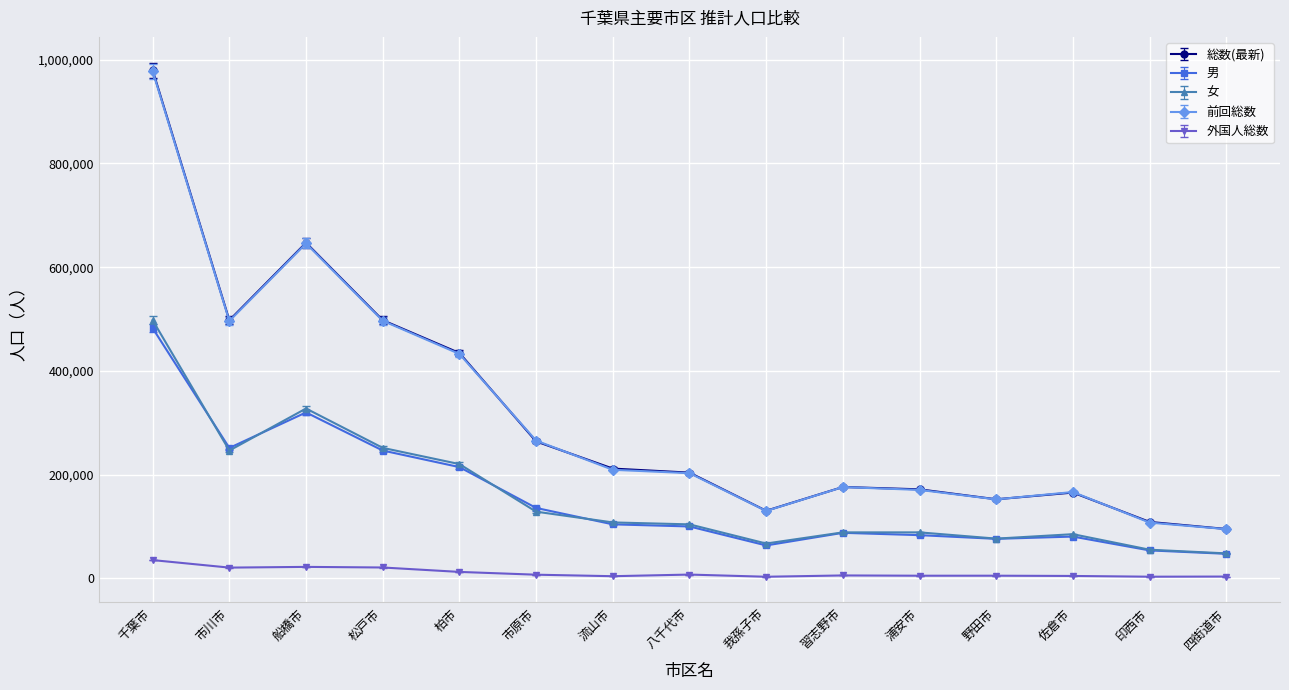

The 女 series shows 427575.7 at 市川市. True or false?

False